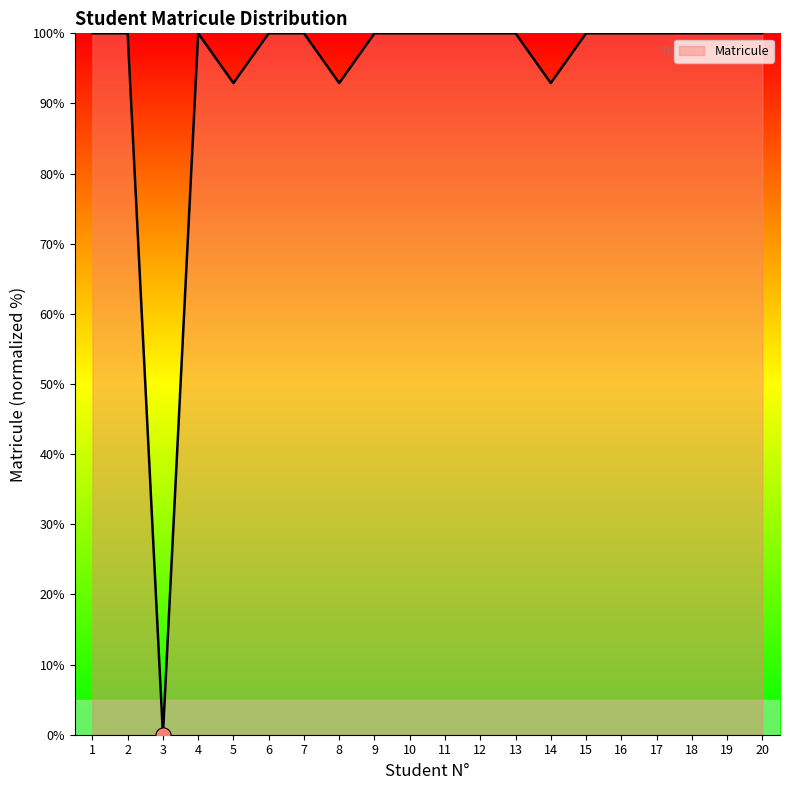

Which has a higher value, 20 or 5?

20